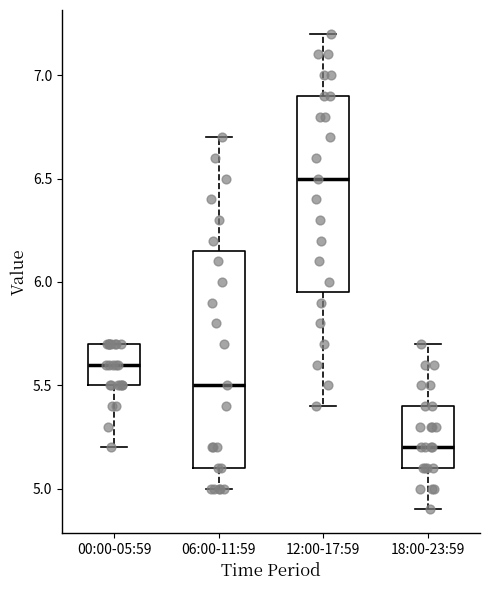

Reading left to right, transcribe this box plot: for each box, give where its median line is, the range the box spans, and where its two whiskers end, as read against the y-axis. The values are not printed on the chart, so give them approximately, as read against the axis.

00:00-05:59: median 5.60, box 5.50 to 5.70, whiskers 5.20 to 5.70
06:00-11:59: median 5.50, box 5.10 to 6.15, whiskers 5.00 to 6.70
12:00-17:59: median 6.50, box 5.95 to 6.90, whiskers 5.40 to 7.20
18:00-23:59: median 5.20, box 5.10 to 5.40, whiskers 4.90 to 5.70